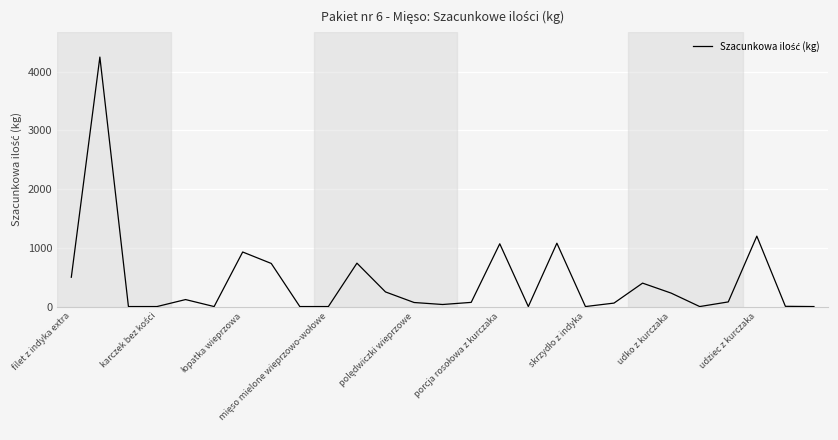

What is the maximum value shown in the chart?

4250